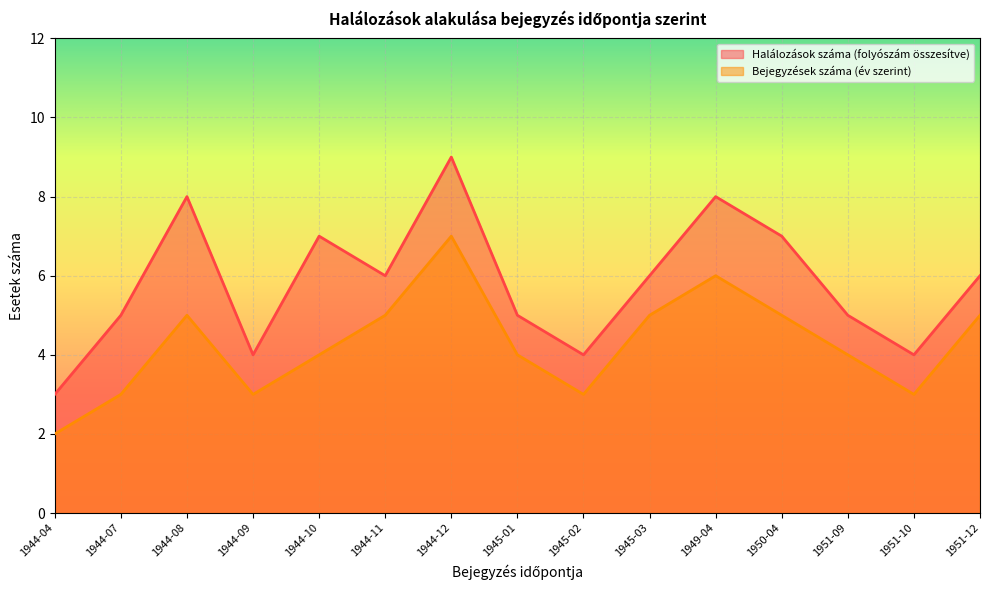

What is the sum of the Bejegyzések száma (év szerint) values at 1945-02 and 1951-10?

6